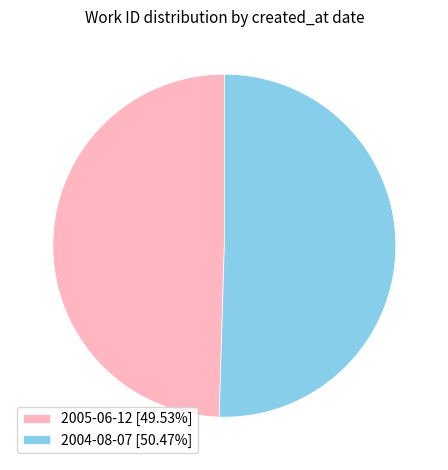

Which slice is the largest?

2004-08-07